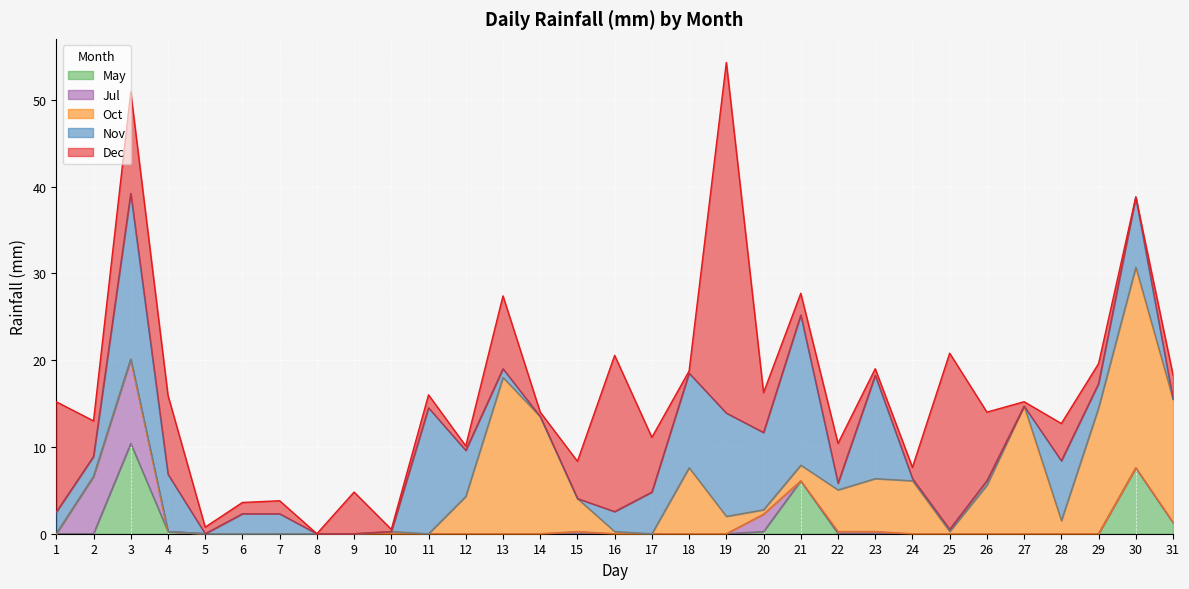

What is the average value of the Nov series?

4.6